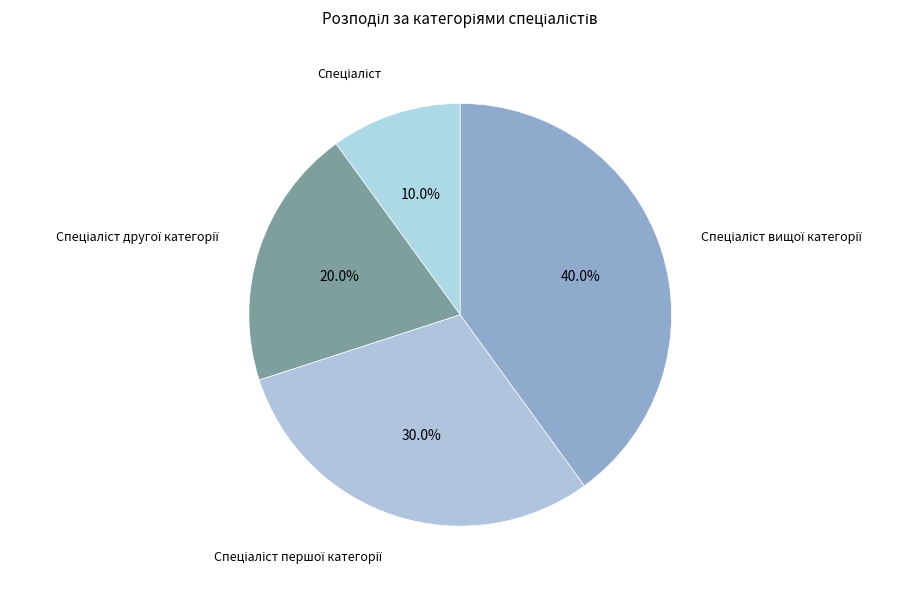

Does any single category account for the majority?

No